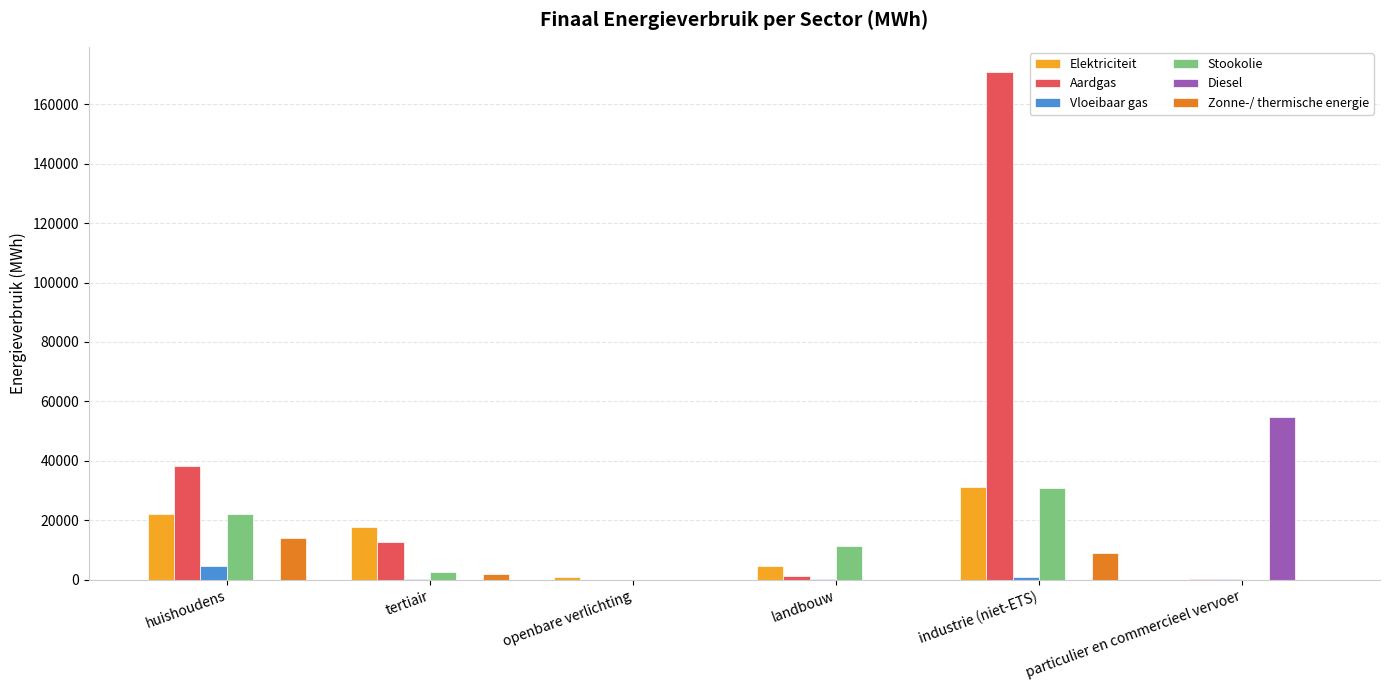

The Elektriciteit series shows 9.2 at particulier en commercieel vervoer. True or false?

True